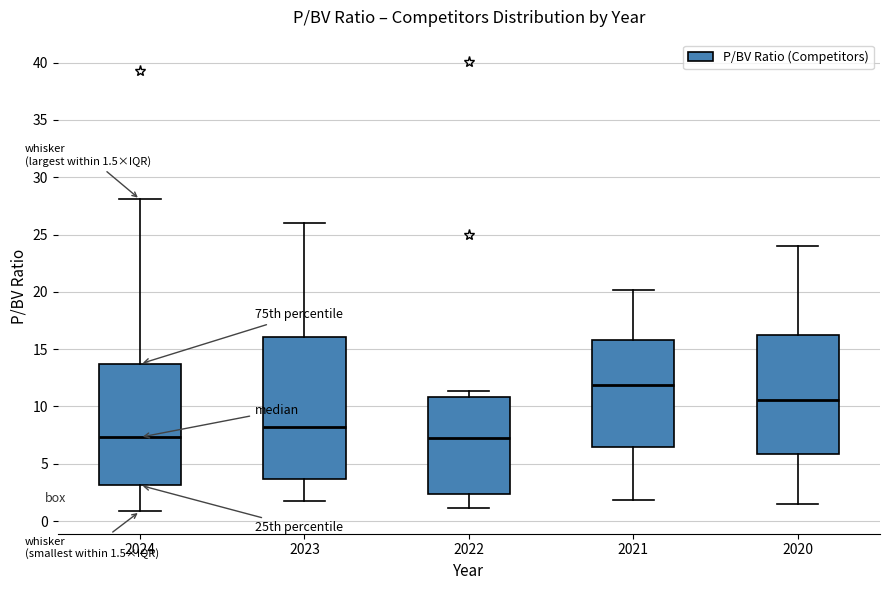

Comparing the boxes themselves (not the whiskers), which one is the tallest?

2023